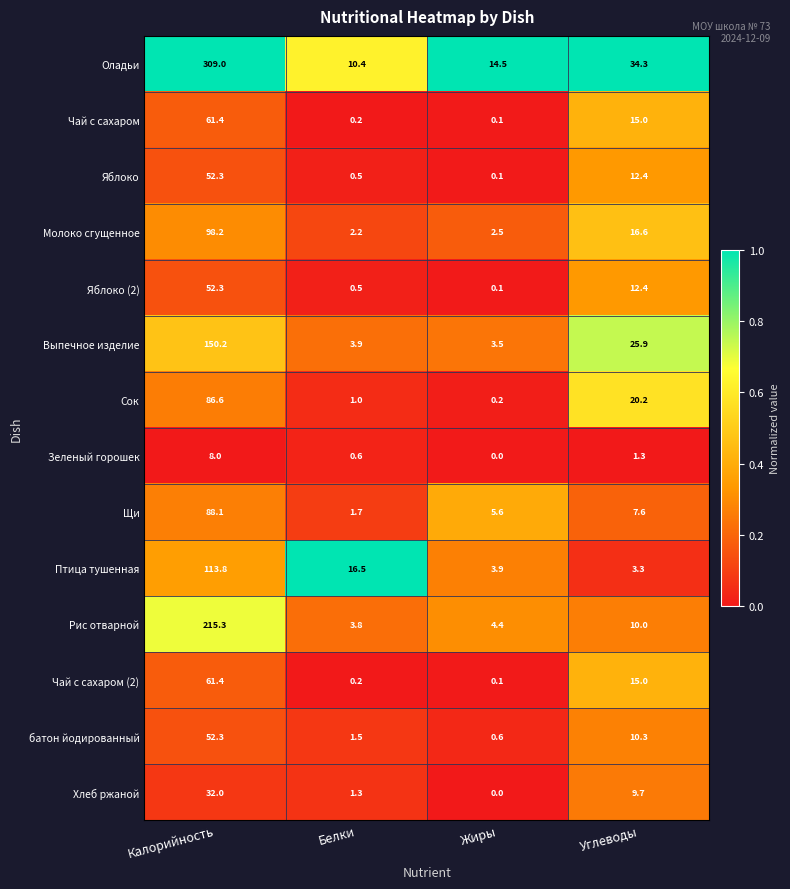

What is the spread (max minus min) of values at Белки?

16.3